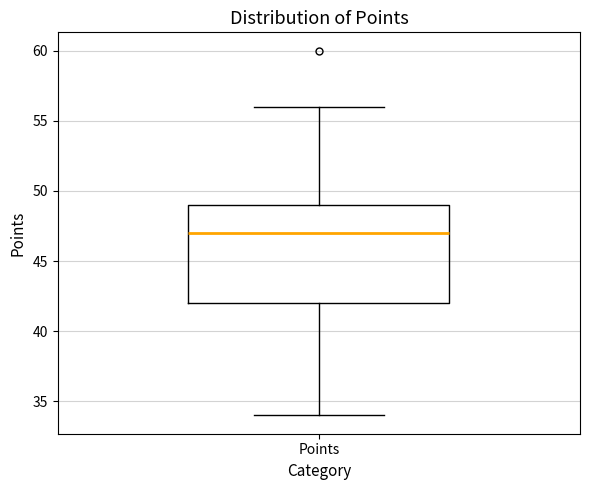

Transcribe this box plot: give where the median line is, the range the box spans, and where the two whiskers end, as read against the y-axis. The values are not printed on the chart, so give them approximately, as read against the axis.

median 47, box 42 to 49, whiskers 34 to 56